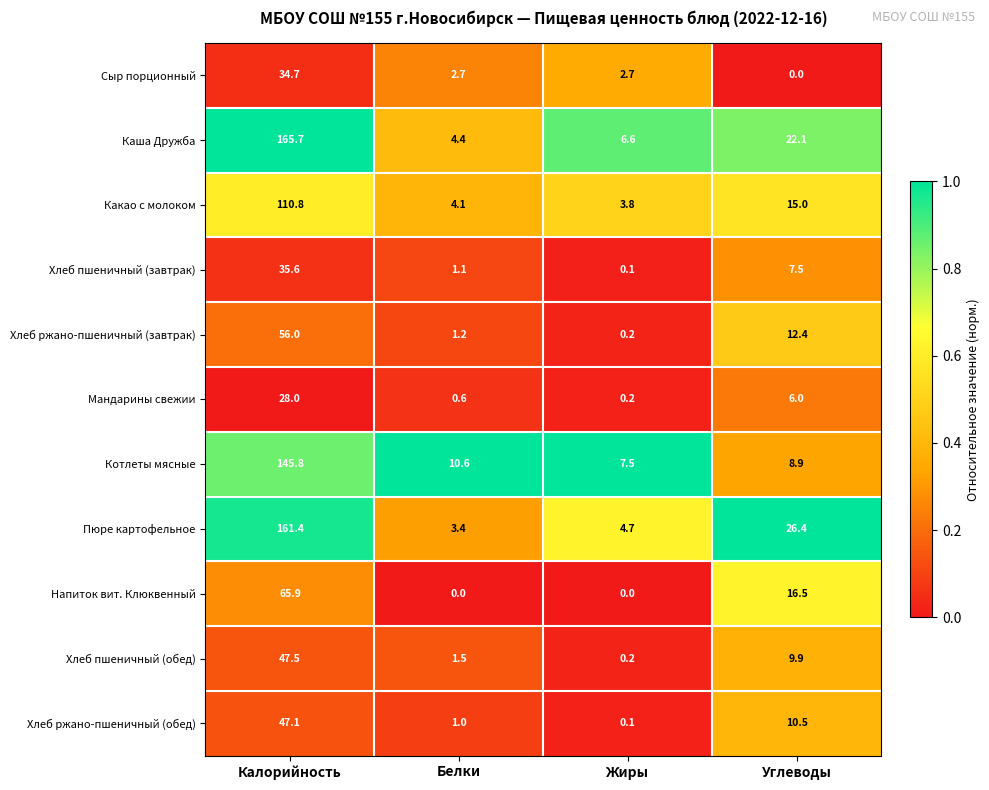

Between Калорийность and Жиры, which series saw the biggest shift?

Каша Дружба